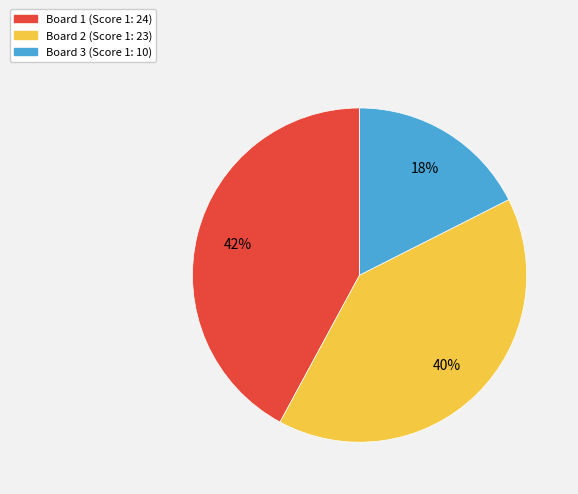

To the nearest percent, what is the average slice percentage?

33%